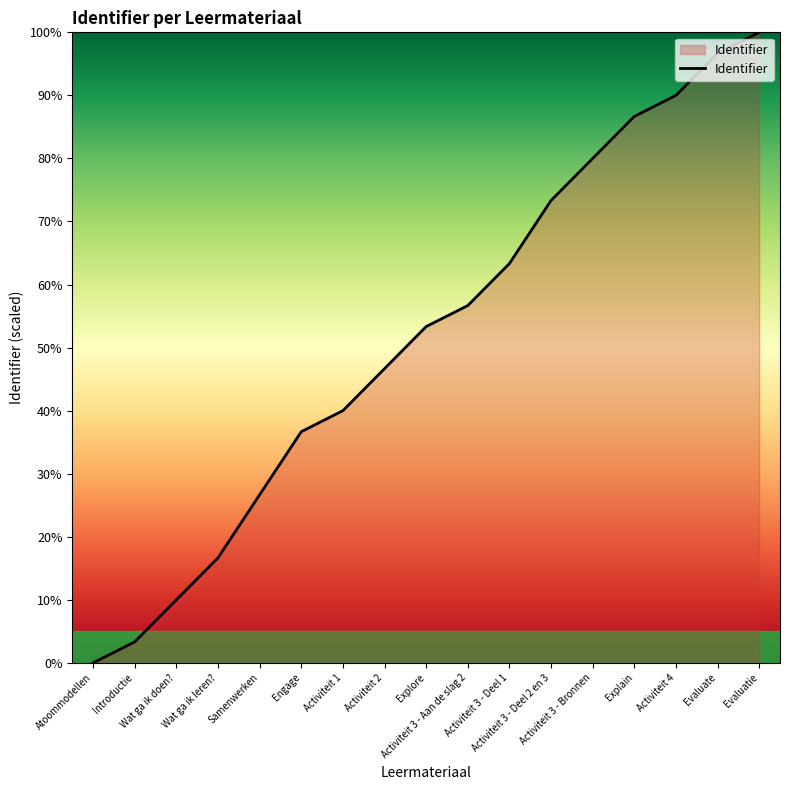

Does the chart have visible grid lines?

No